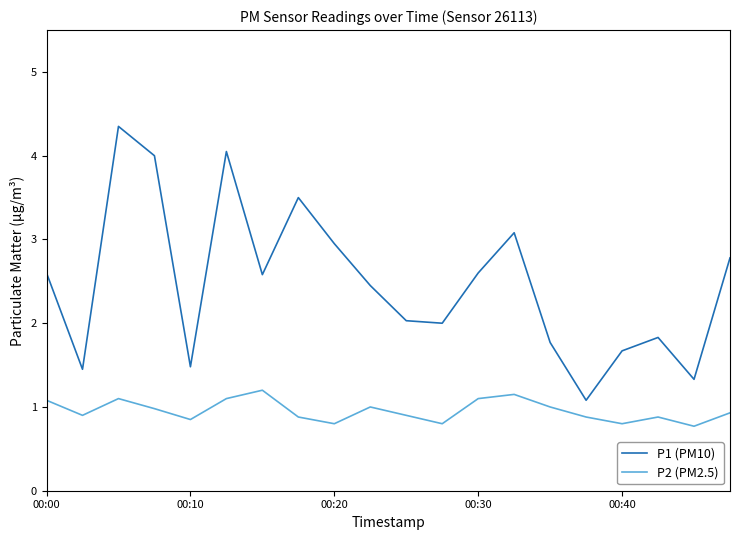

True or false: P2 (PM2.5) and P1 (PM10) intersect in this chart.

False